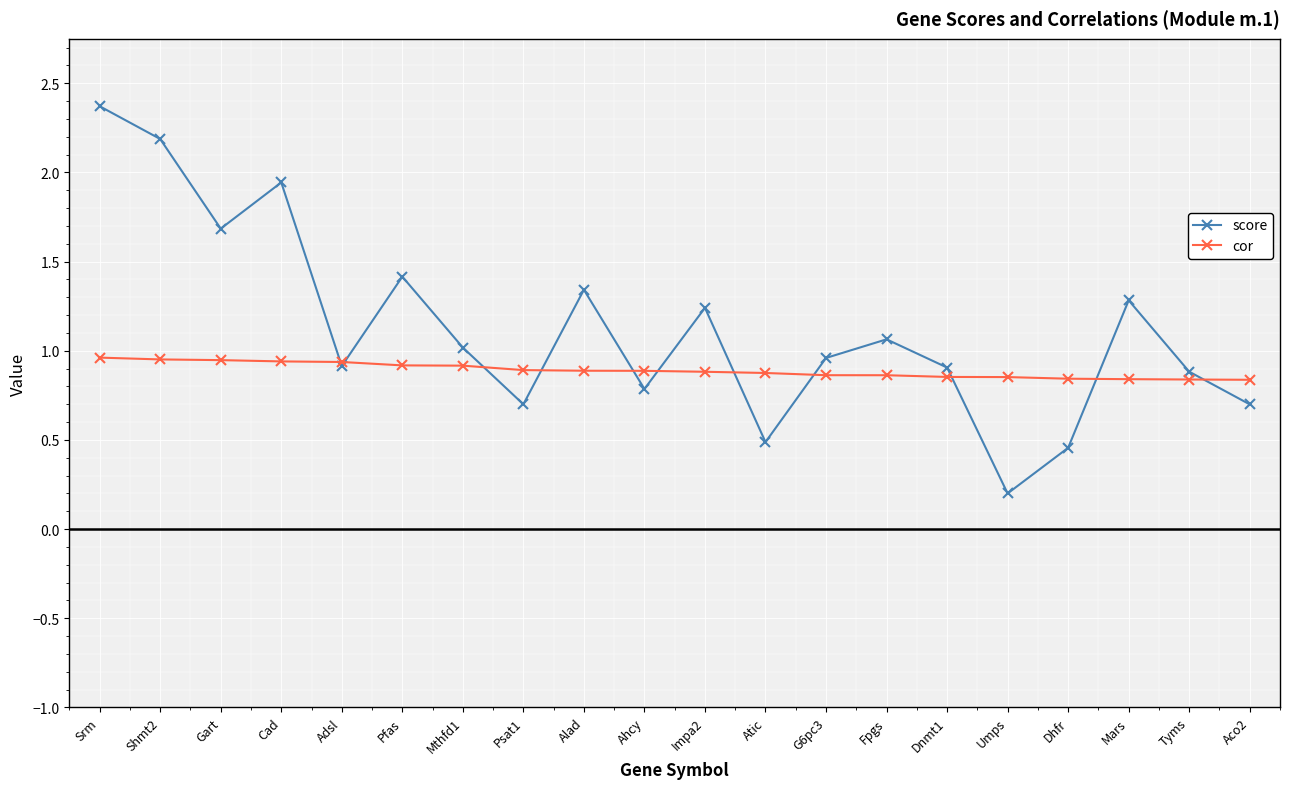

How many data points in score are less than 1?

10